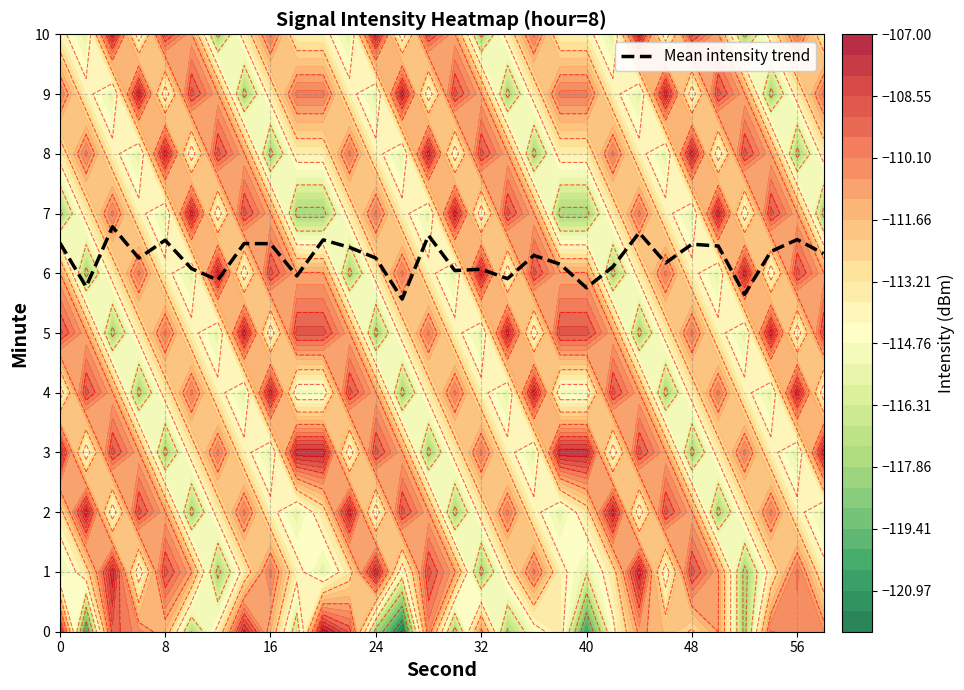

What is the highest value of the Mean intensity trend series?

6.8